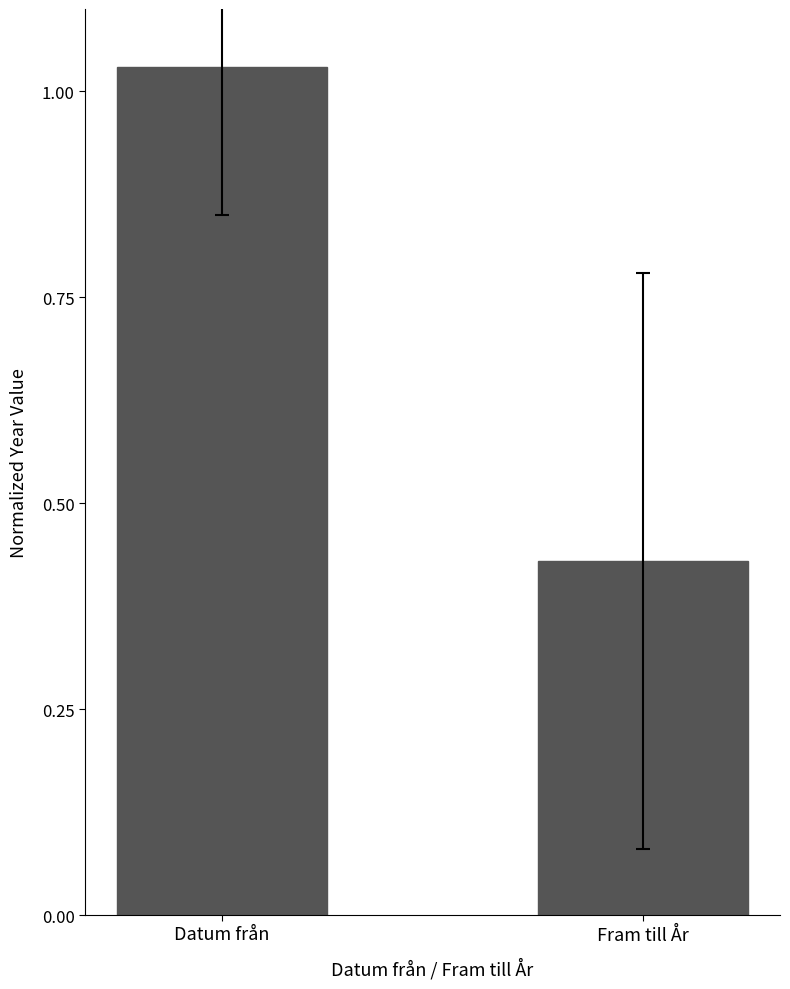

What is the label of the 1st bar from the right?

Fram till År